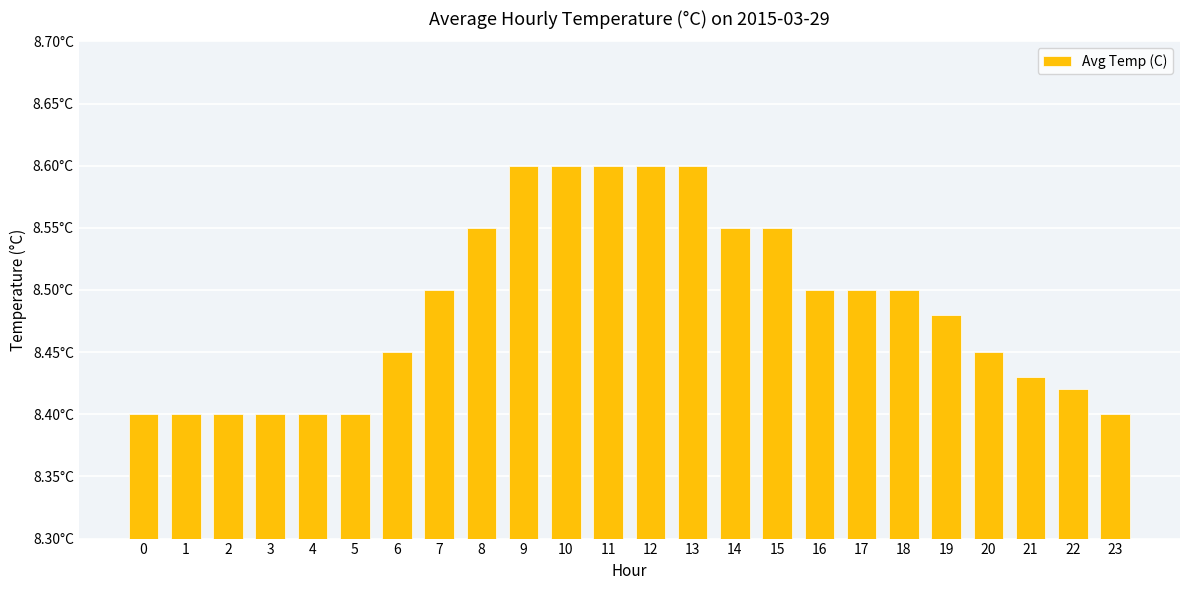

How many values are between 8 and 9?

24